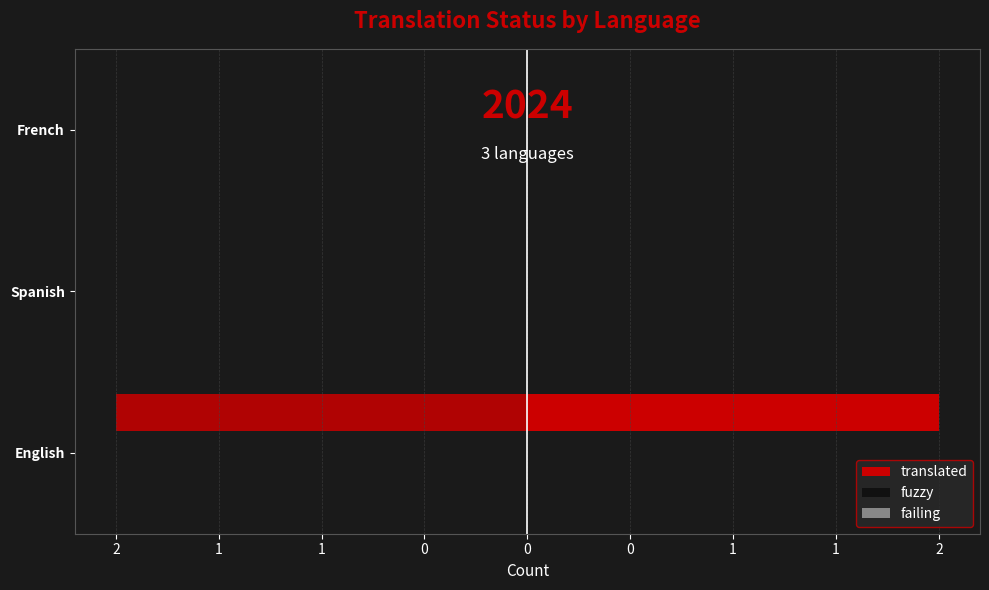

Rank the series at 2 from highest to lowest value.

translated, fuzzy, failing